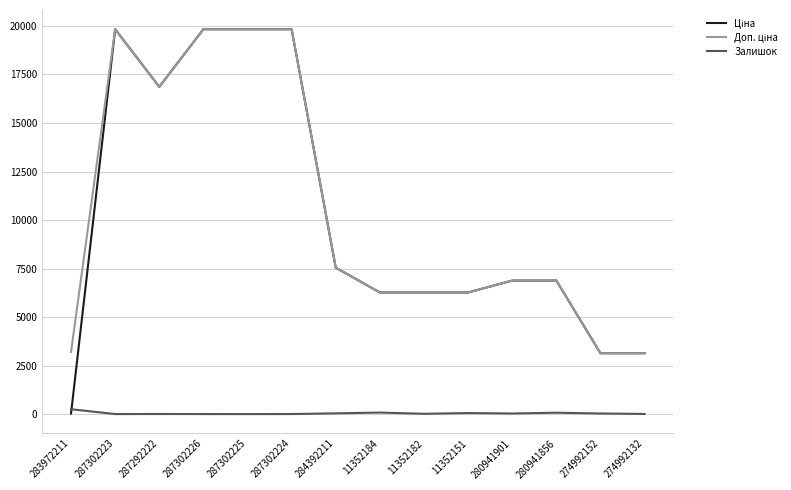

Is it true that Залишок equals 3.0 at 287302224?

True